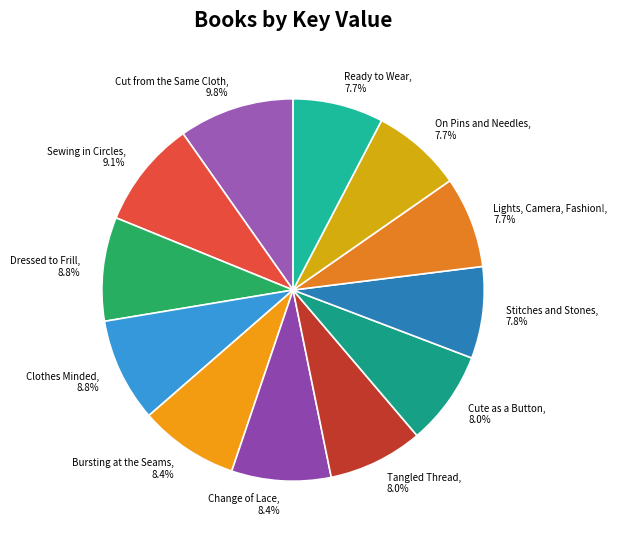

To the nearest percent, what is the difference between the largest and smallest slice percentages?

2%